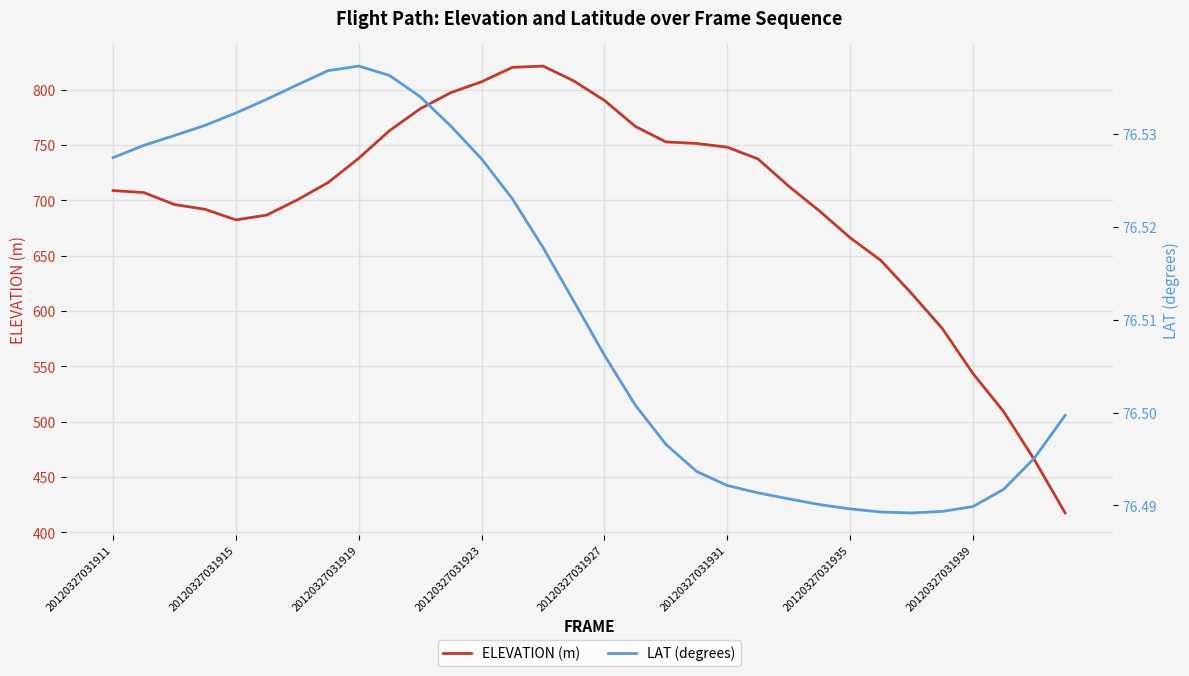

At which category is the sum across all series the highest?

14